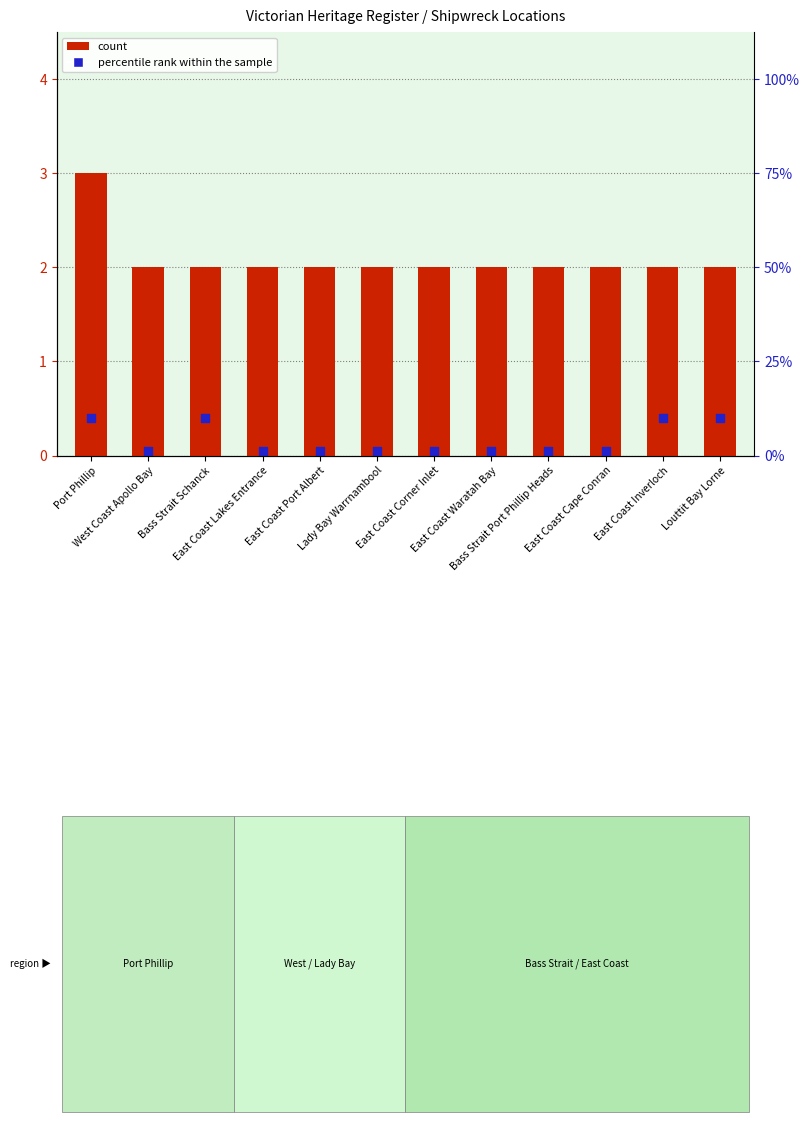

What are all the series names shown in the legend?

count, percentile rank within the sample